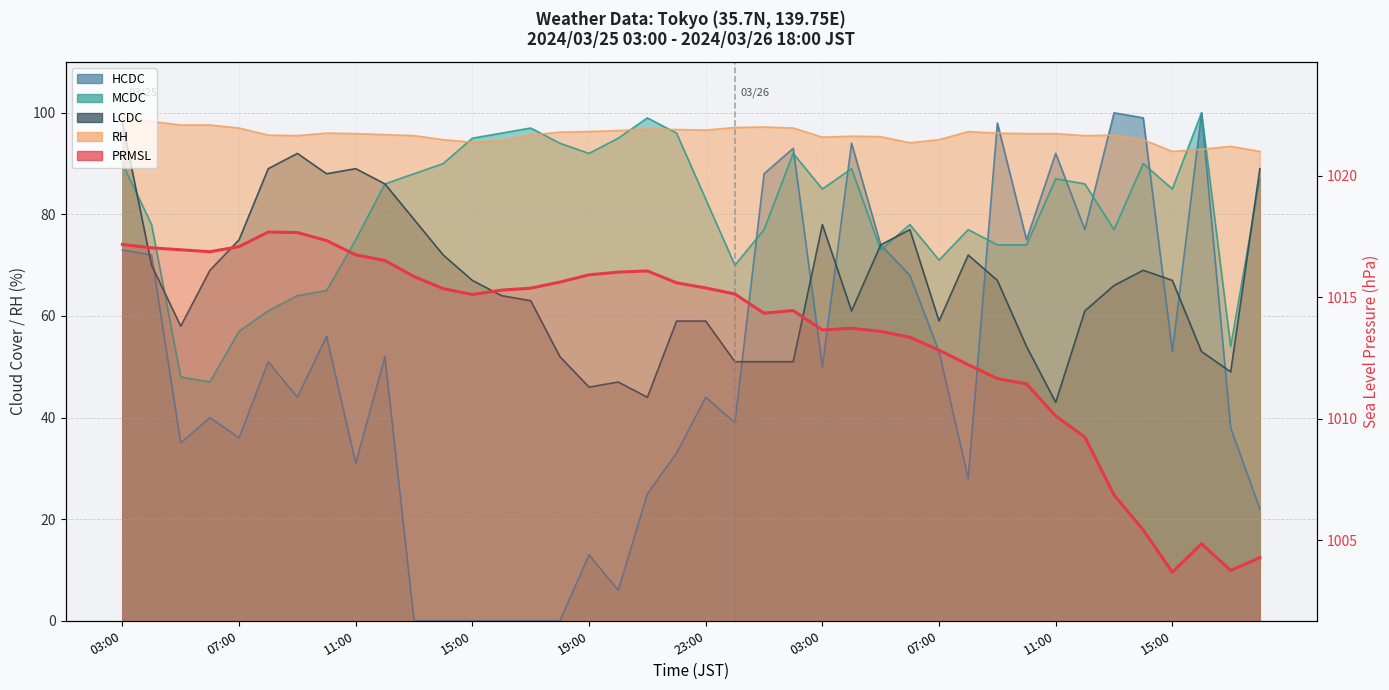

What is the label of the 27th point from the right?

16:00